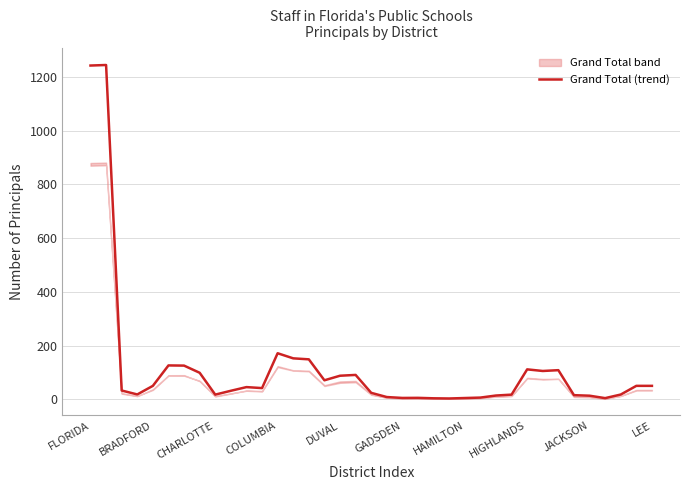

At which label is Grand Total (trend) closest to 623?

COLUMBIA